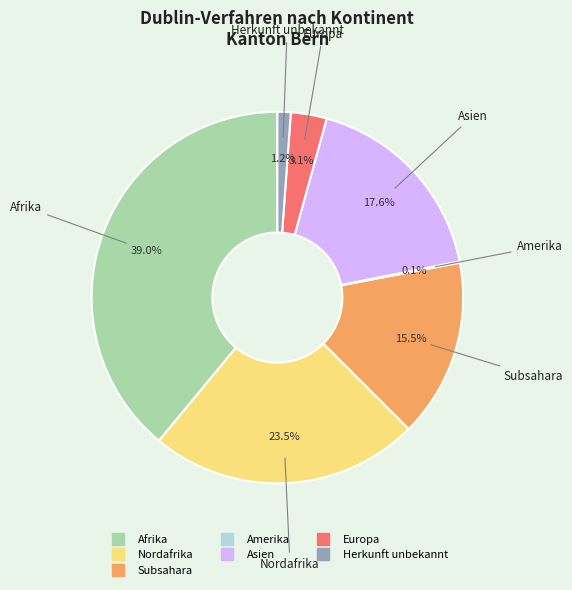

Is there a majority slice in this chart?

No